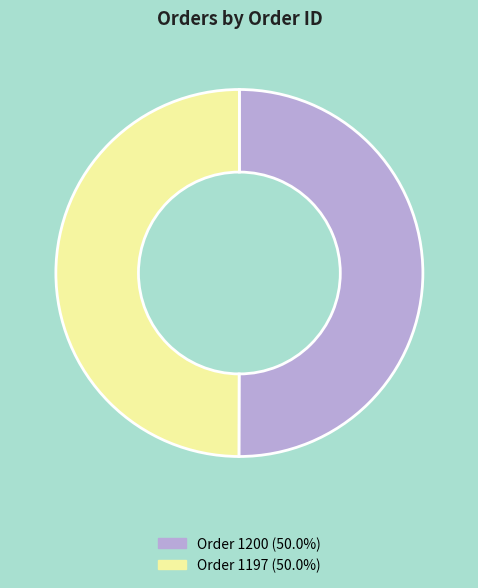

How many slices are in this pie chart?

2